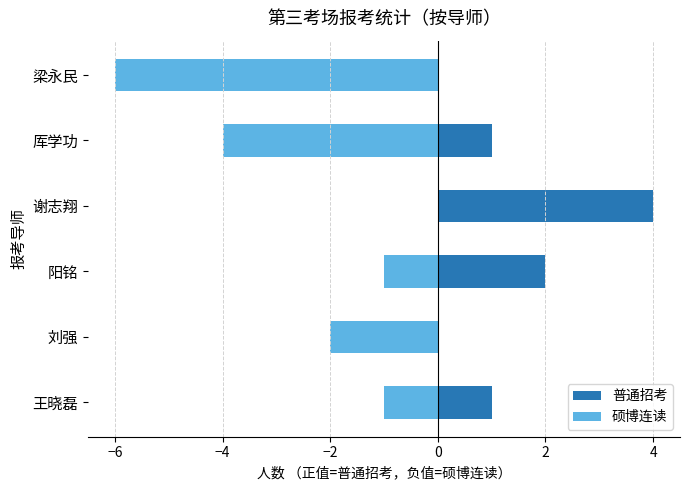

Reading right to left, transcribe all the data shown in this chart.

普通招考: 0	1	4	2	0	1
硕博连读: -6	-4	0	-1	-2	-1